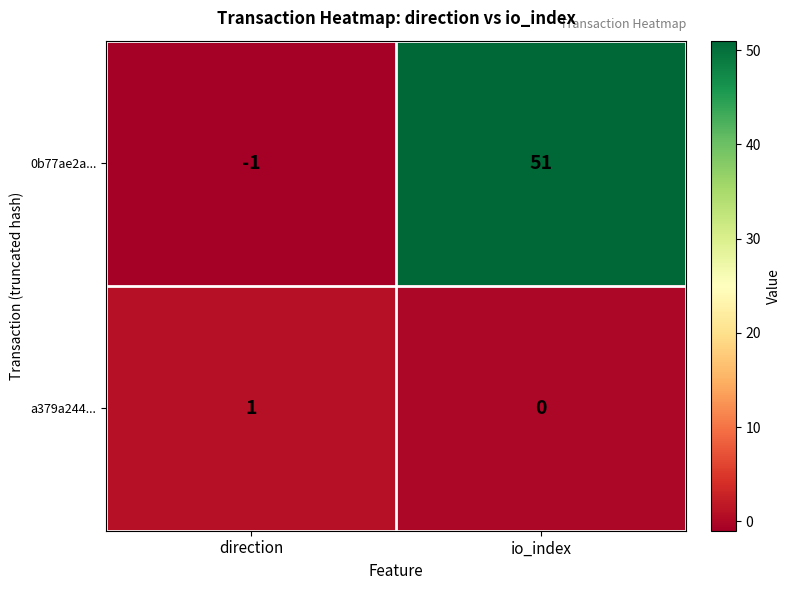

Which category has the lowest value in the 0b77ae2a... series?

direction